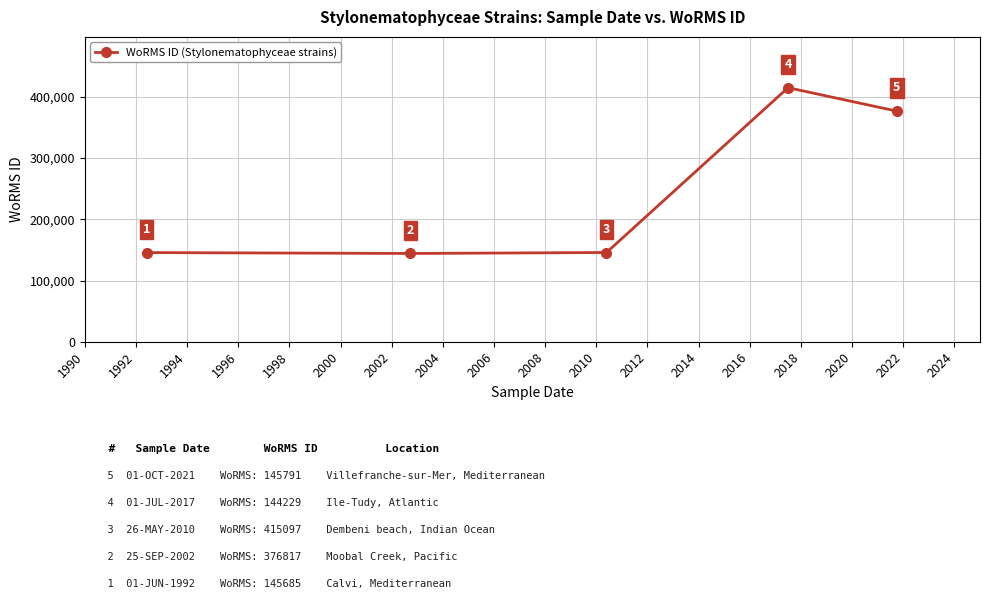

How many series are shown in this chart?

1